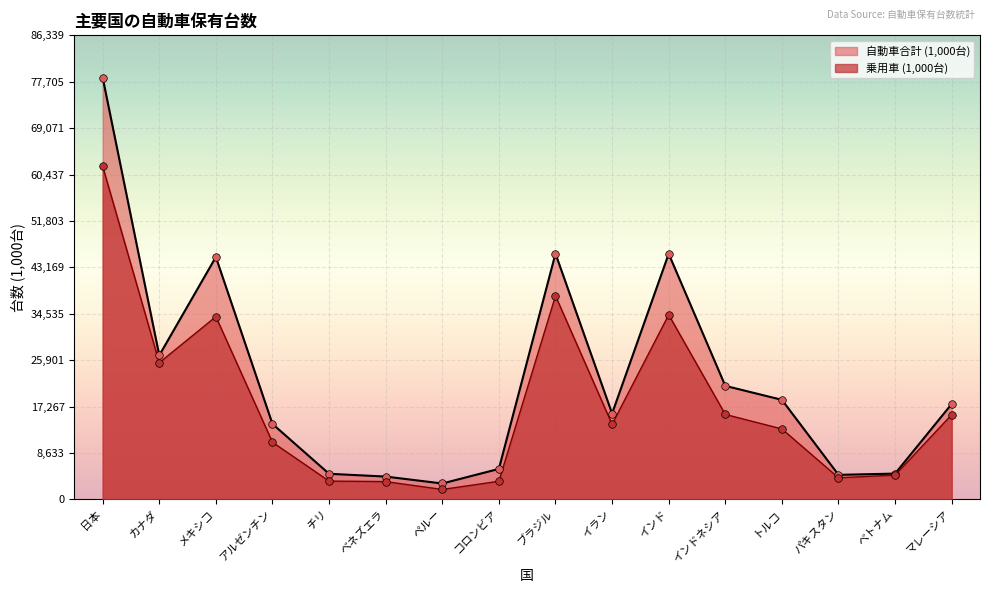

Which series has the widest spread of Y values?

自動車合計 (1,000台)